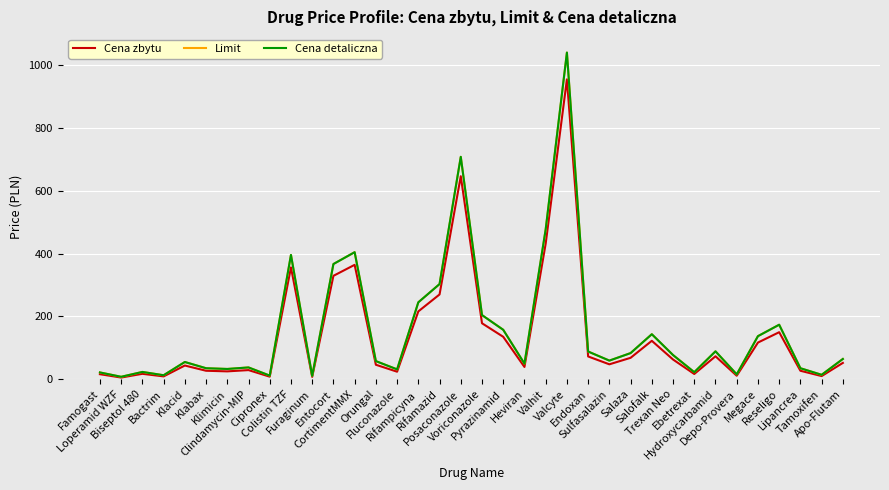

True or false: Cena zbytu and Limit cross at least once.

False